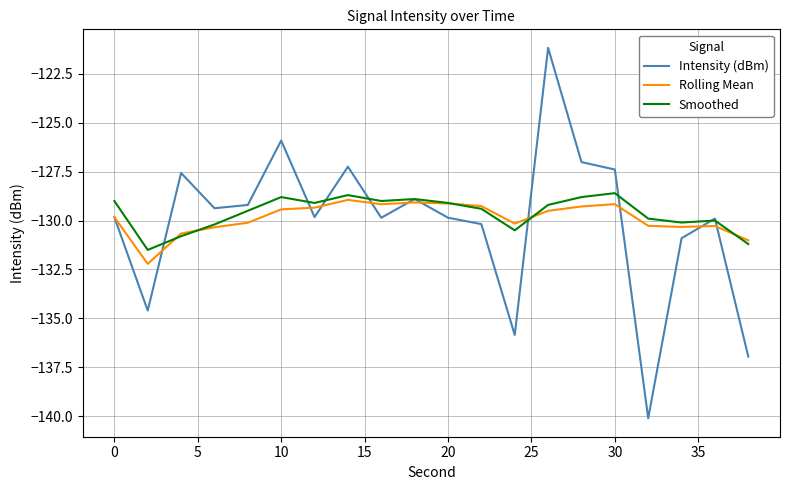

How many lines are shown in the chart?

3